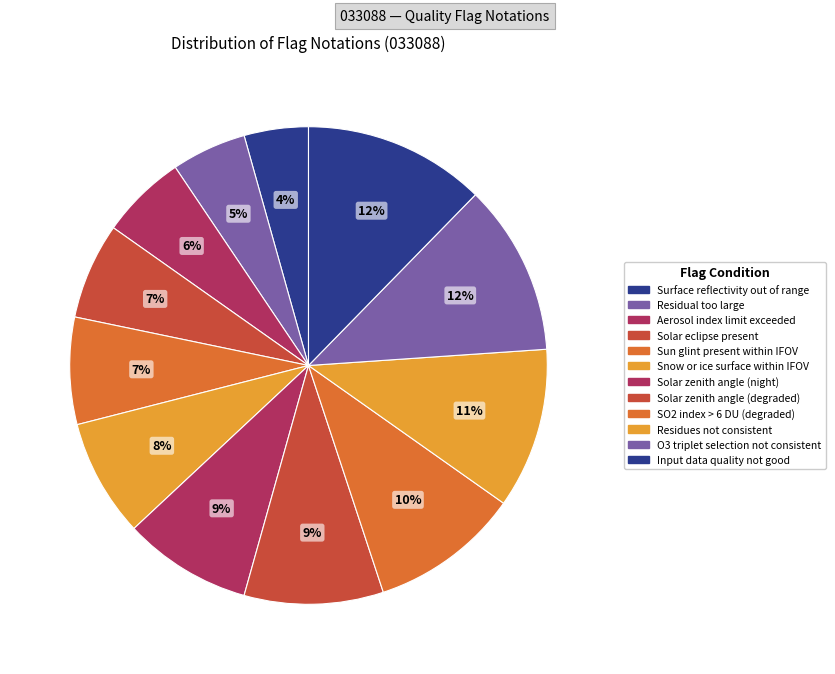

Which slice is the largest?

Input data quality not good